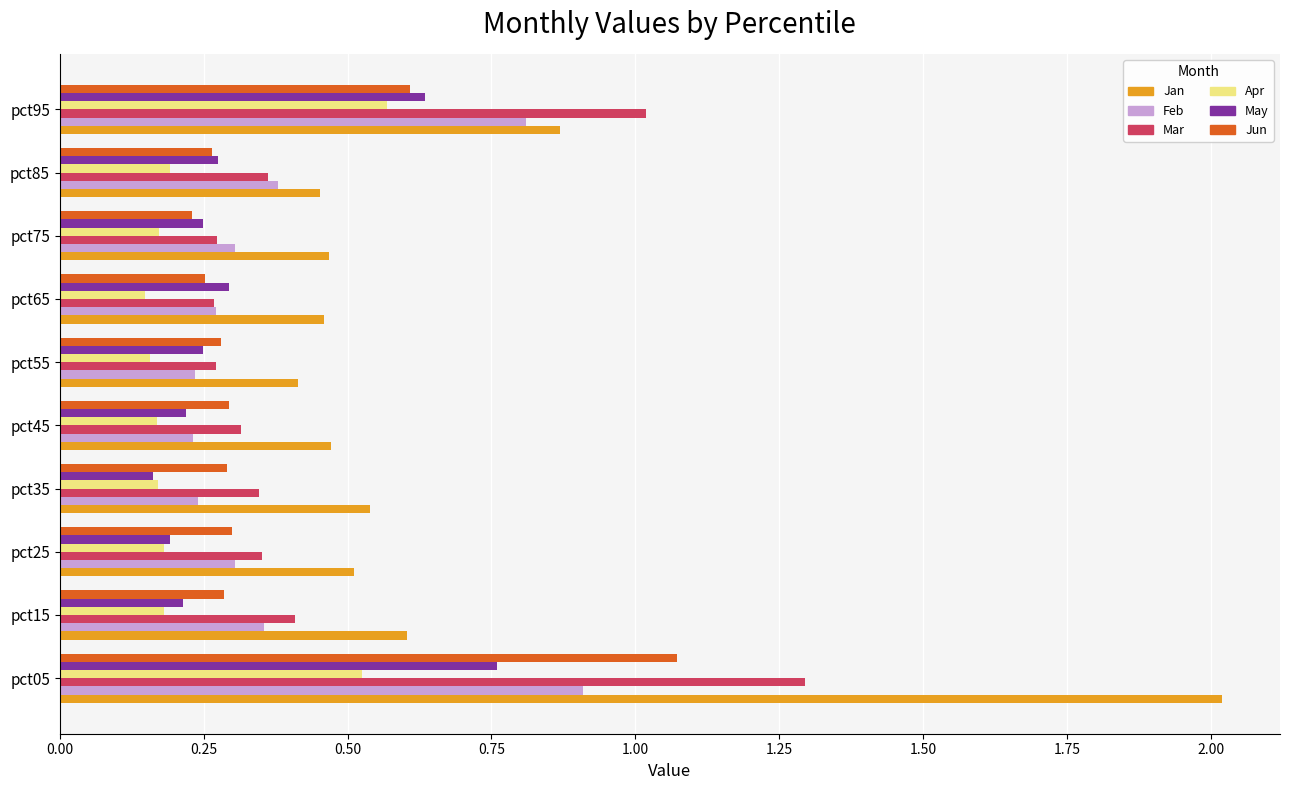

Count the number of categories in the chart.

10